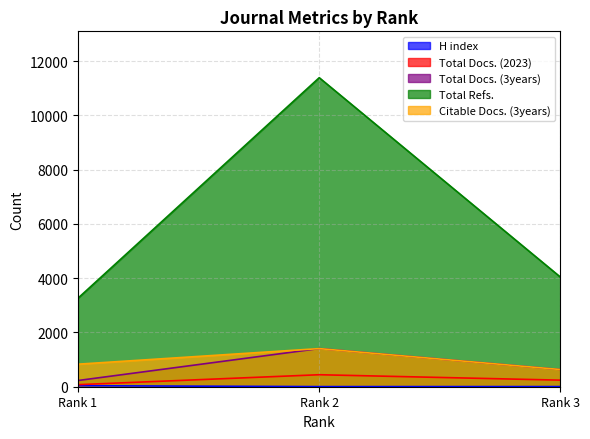

At how many categories does at least one series exceed 258?

3